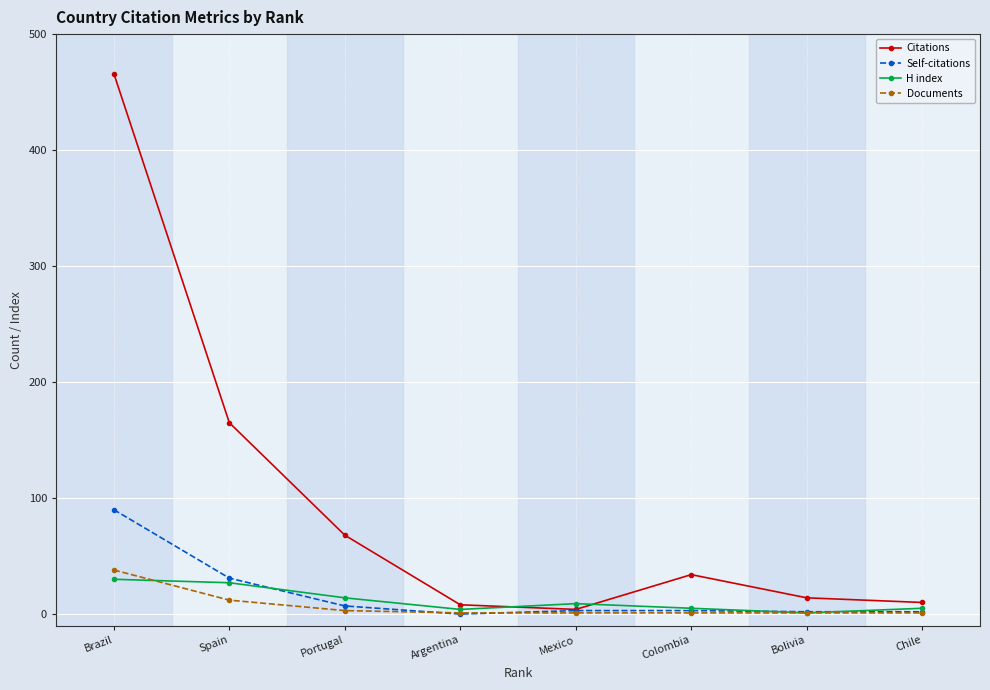

What is the difference between the maximum and minimum values in the Citations series?

462